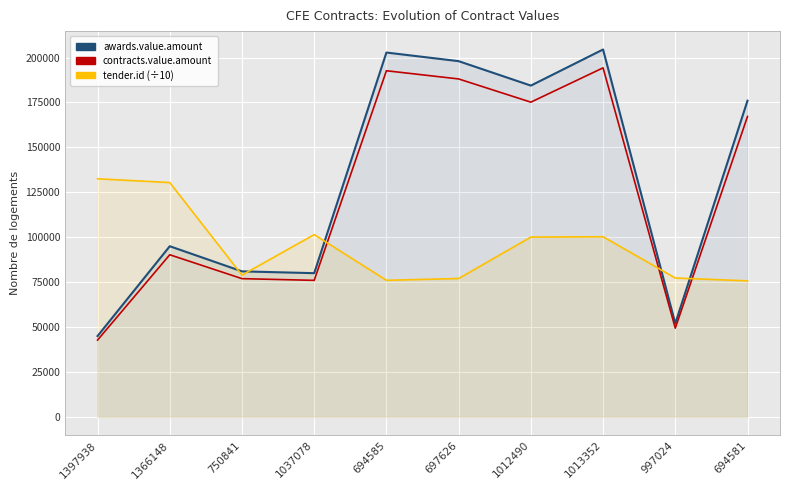

What is the maximum value shown in the chart?

204500.0